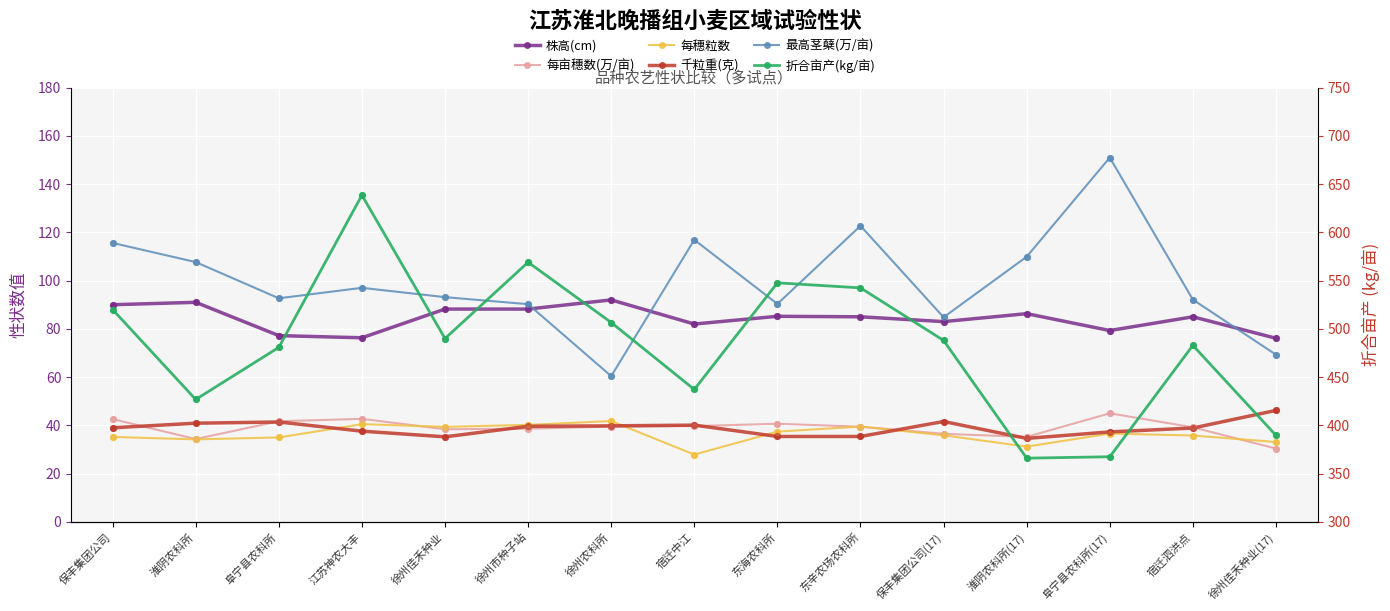

What are all the series names shown in the legend?

株高(cm), 每亩穗数(万/亩), 每穗粒数, 千粒重(克), 最高茎蘖(万/亩), 折合亩产(kg/亩)